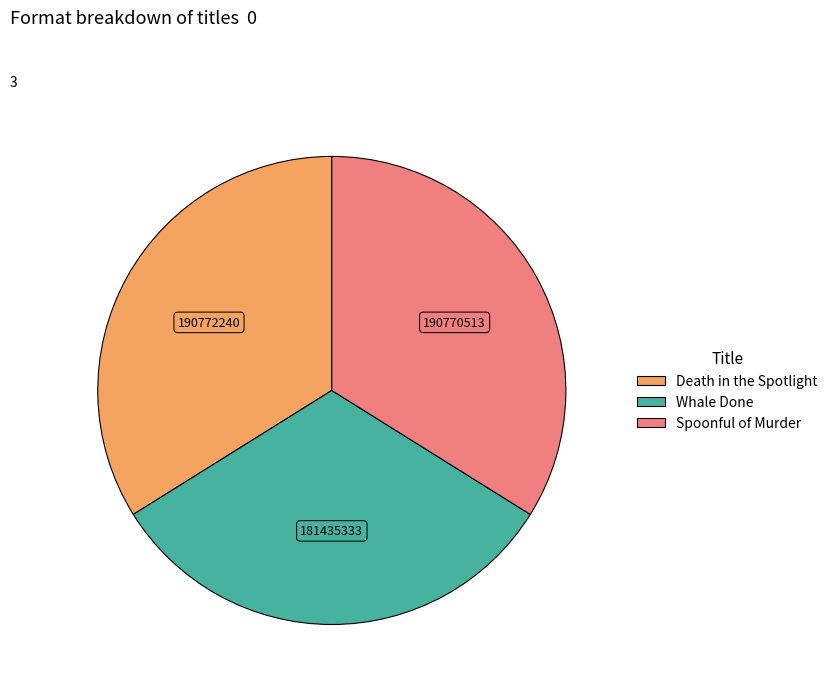

Is the sum of Spoonful of Murder and Whale Done greater than half?

Yes